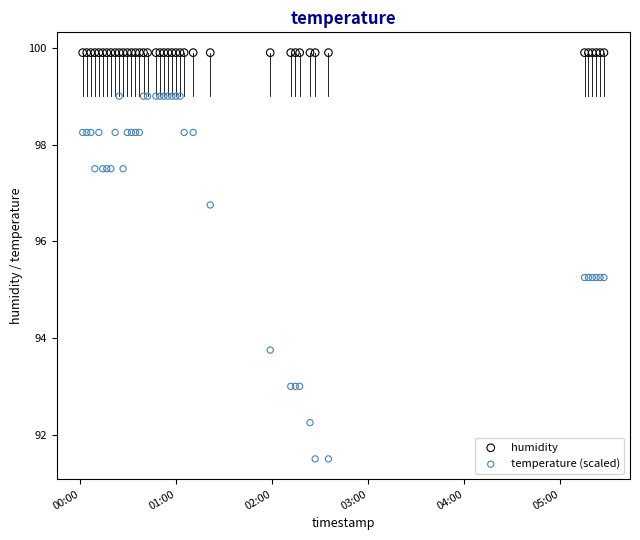

Which series reaches the minimum Y coordinate?

temperature (scaled)